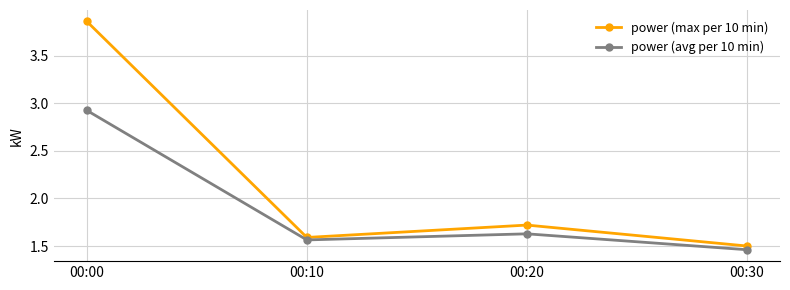

Which series has the widest spread of values?

power (max per 10 min)